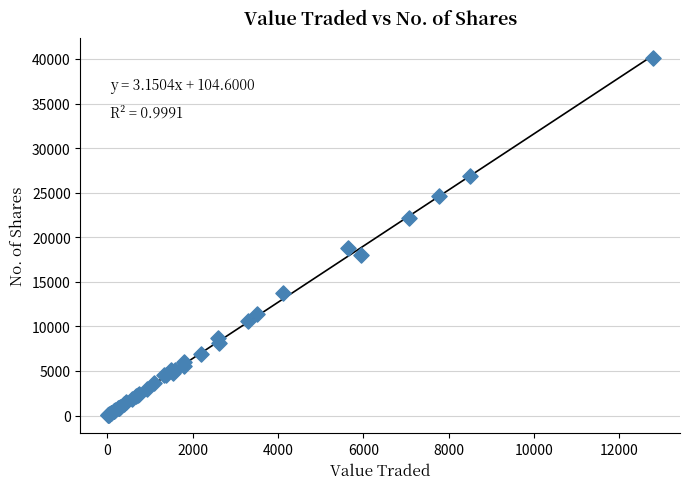

What Y value in the scatter plot is closest to 20069?

18800